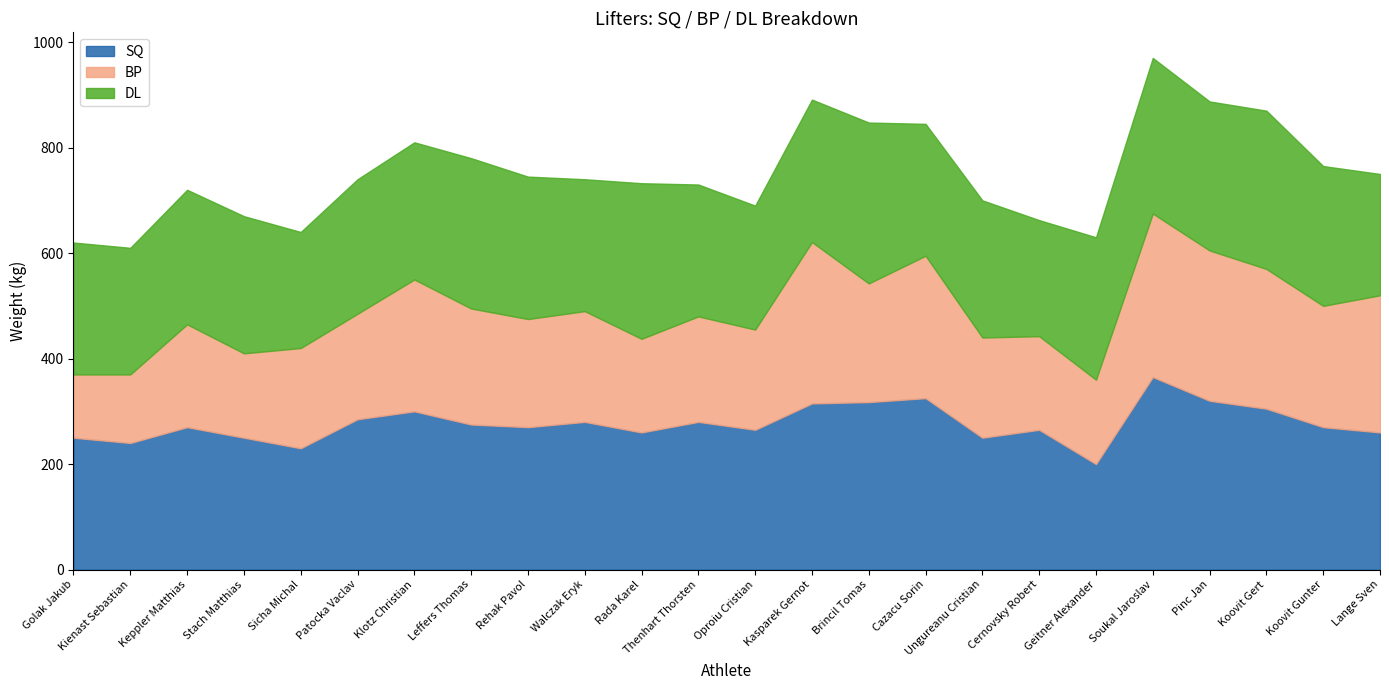

Which category has the lowest value in the DL series?

Sicha Michal